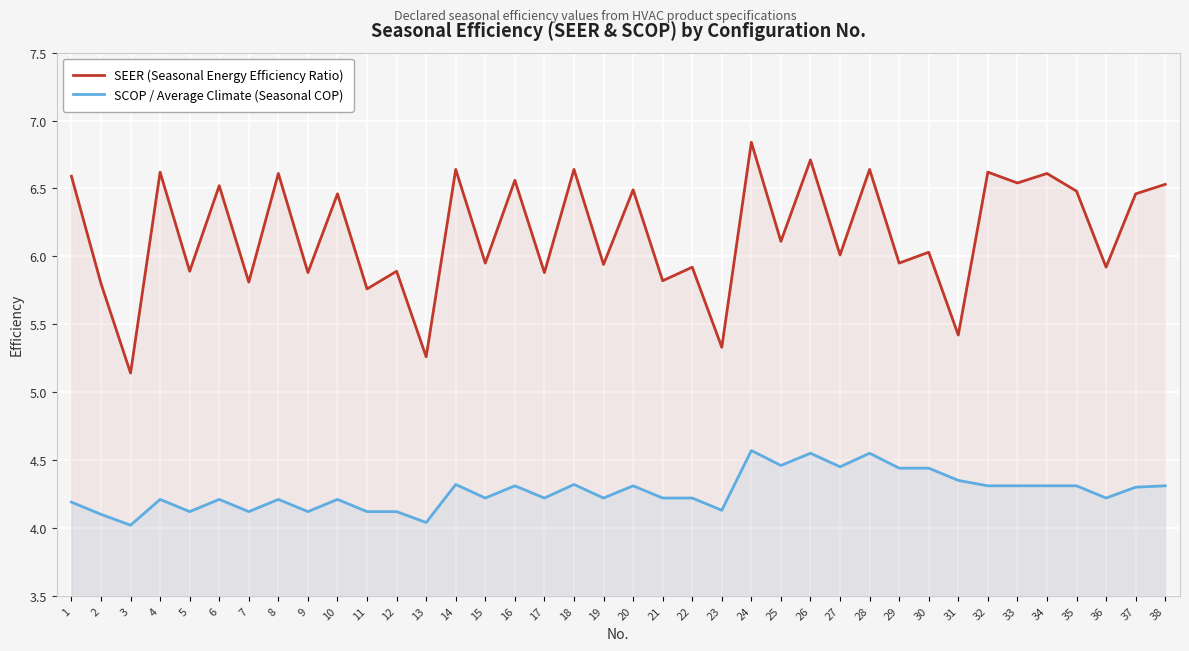

How many interior local peaks does the SEER (Seasonal Energy Efficiency Ratio) series have?

16